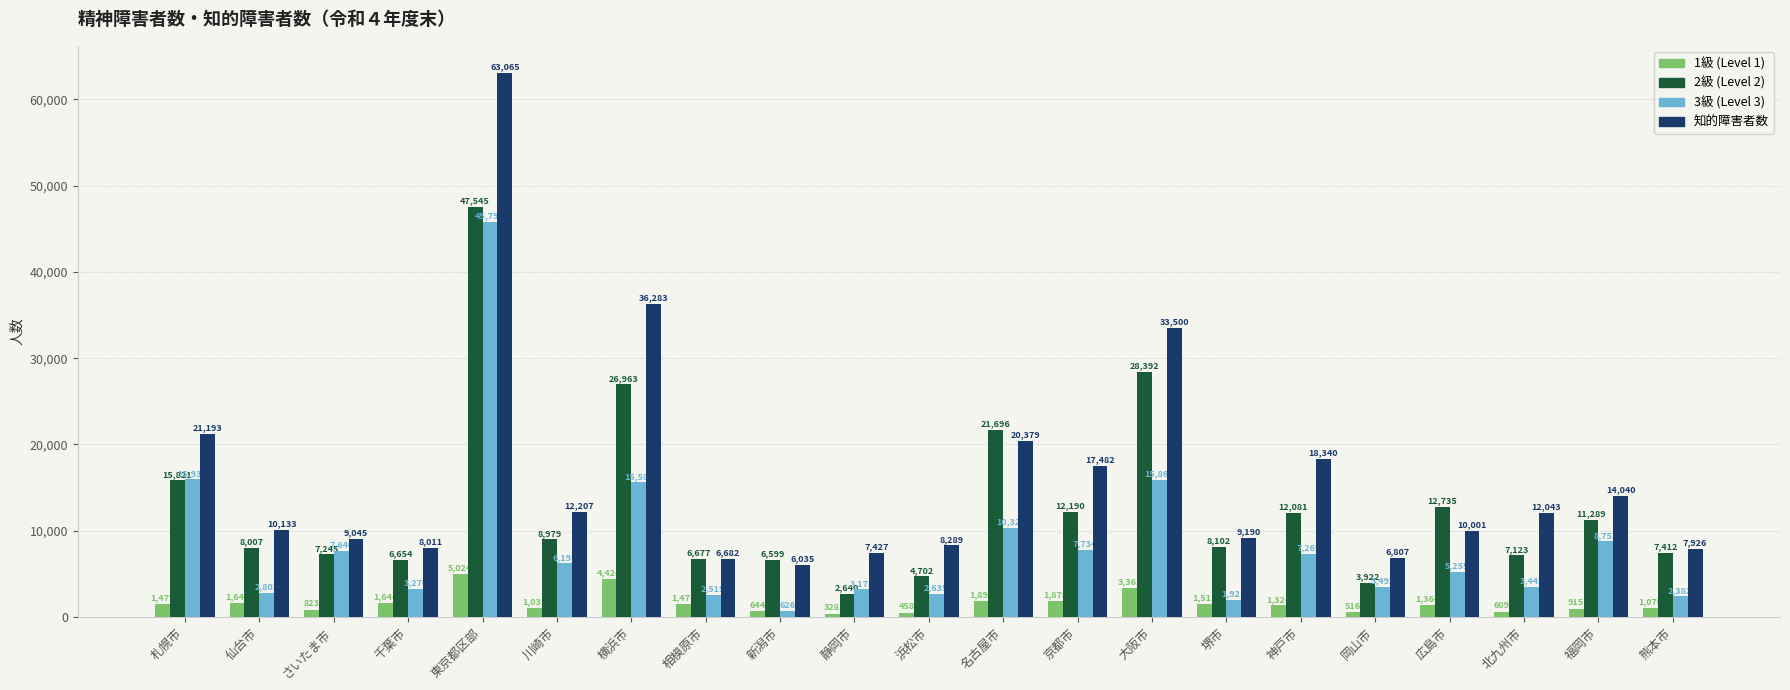

Reading left to right, extract all data points from this chart.

1級 (Level 1): 札幌市=1479	仙台市=1641	さいたま市=823	千葉市=1644	東京都区部=5024	川崎市=1035	横浜市=4424	相模原市=1474	新潟市=644	静岡市=328	浜松市=458	名古屋市=1895	京都市=1878	大阪市=3361	堺市=1511	神戸市=1324	岡山市=516	広島市=1364	北九州市=609	福岡市=915	熊本市=1070
2級 (Level 2): 札幌市=15821	仙台市=8007	さいたま市=7245	千葉市=6654	東京都区部=47545	川崎市=8979	横浜市=26963	相模原市=6677	新潟市=6599	静岡市=2640	浜松市=4702	名古屋市=21696	京都市=12190	大阪市=28392	堺市=8102	神戸市=12081	岡山市=3922	広島市=12735	北九州市=7123	福岡市=11289	熊本市=7412
3級 (Level 3): 札幌市=15934	仙台市=2802	さいたま市=7640	千葉市=3270	東京都区部=45792	川崎市=6198	横浜市=15588	相模原市=2519	新潟市=626	静岡市=3178	浜松市=2635	名古屋市=10322	京都市=7734	大阪市=15865	堺市=1922	神戸市=7269	岡山市=3492	広島市=5255	北九州市=3442	福岡市=8753	熊本市=2382
知的障害者数: 札幌市=21193	仙台市=10133	さいたま市=9045	千葉市=8011	東京都区部=63065	川崎市=12207	横浜市=36283	相模原市=6682	新潟市=6035	静岡市=7427	浜松市=8289	名古屋市=20379	京都市=17482	大阪市=33500	堺市=9190	神戸市=18340	岡山市=6807	広島市=10001	北九州市=12043	福岡市=14040	熊本市=7926